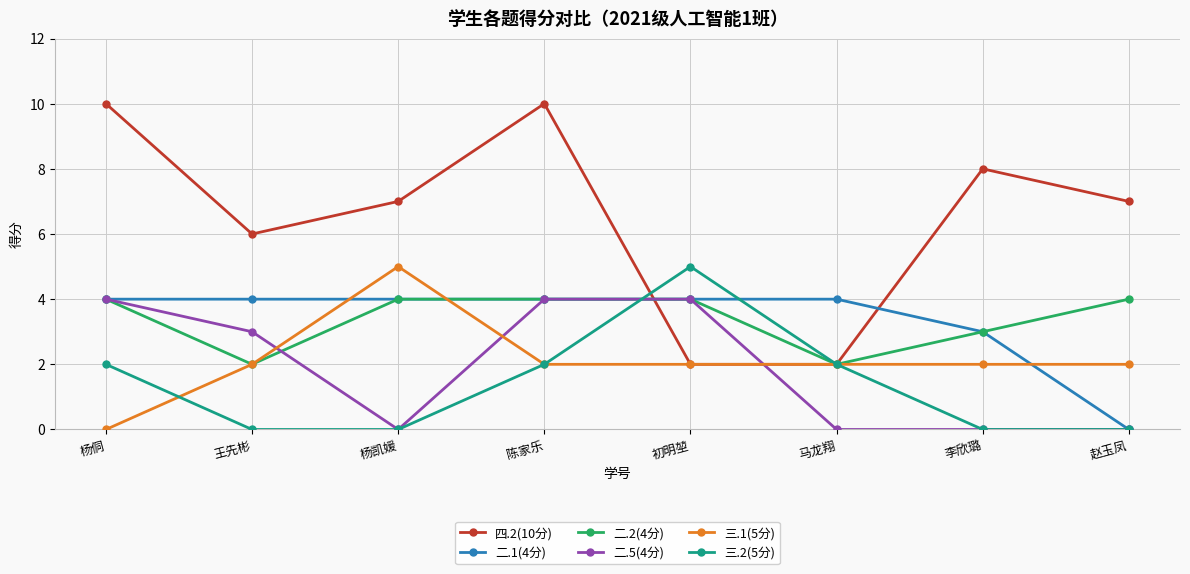

The value of 二.2(4分) at 杨侗 is 4. True or false?

True